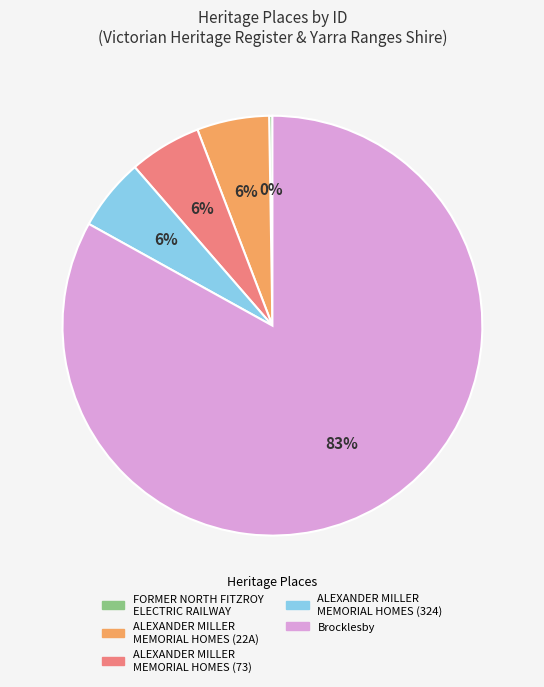

To the nearest percent, what is the average slice percentage?

20%